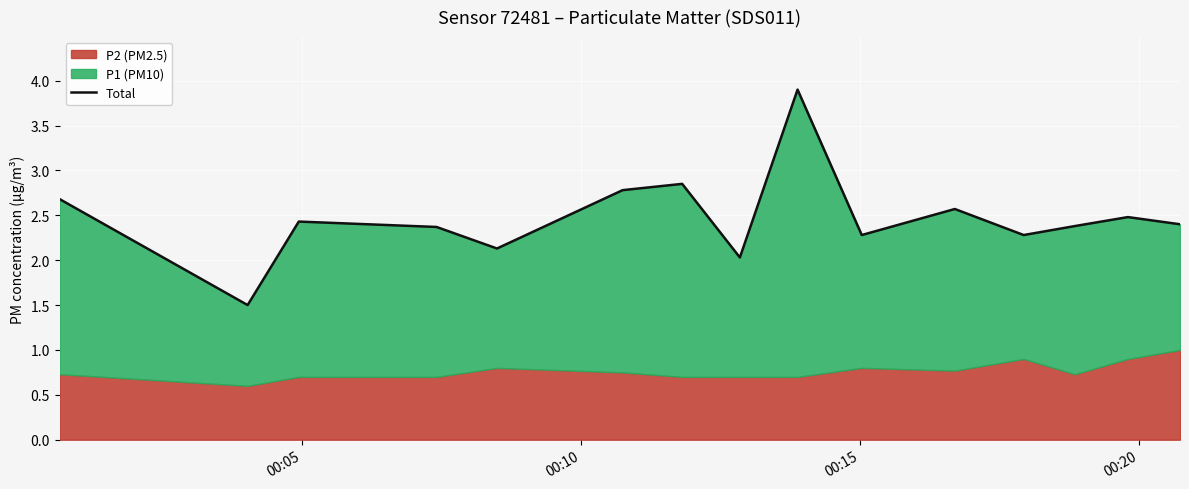

What is the value of the 9th point from the left?

3.9